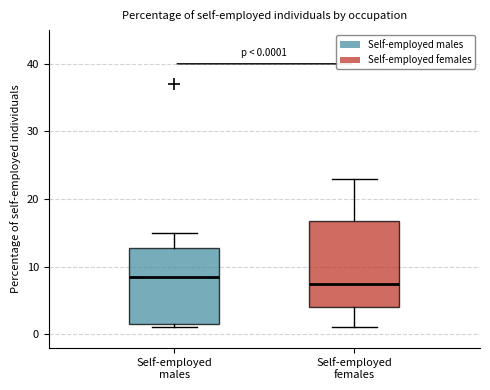

Which box's median line is the lowest?

Self-employed females